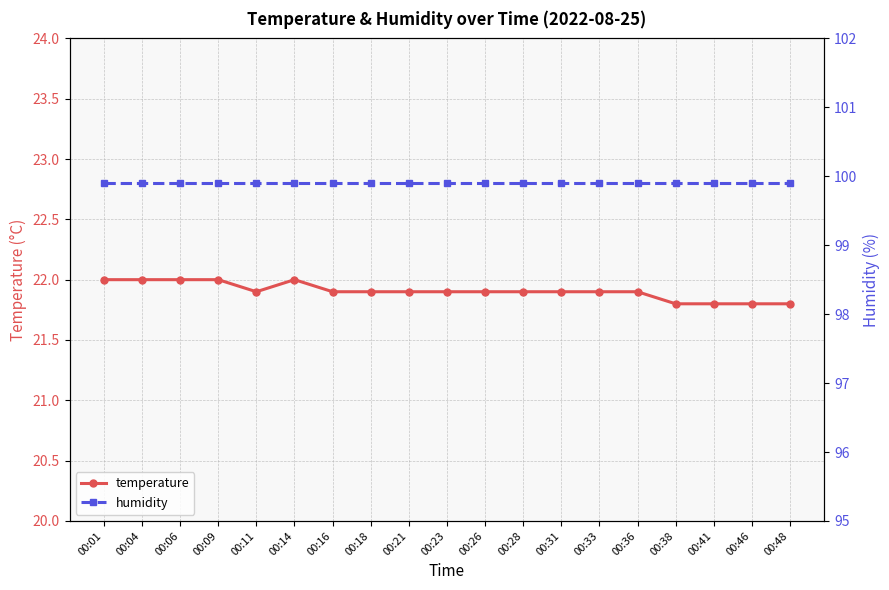

True or false: temperature has more than 0 points higher than both neighbors.

True